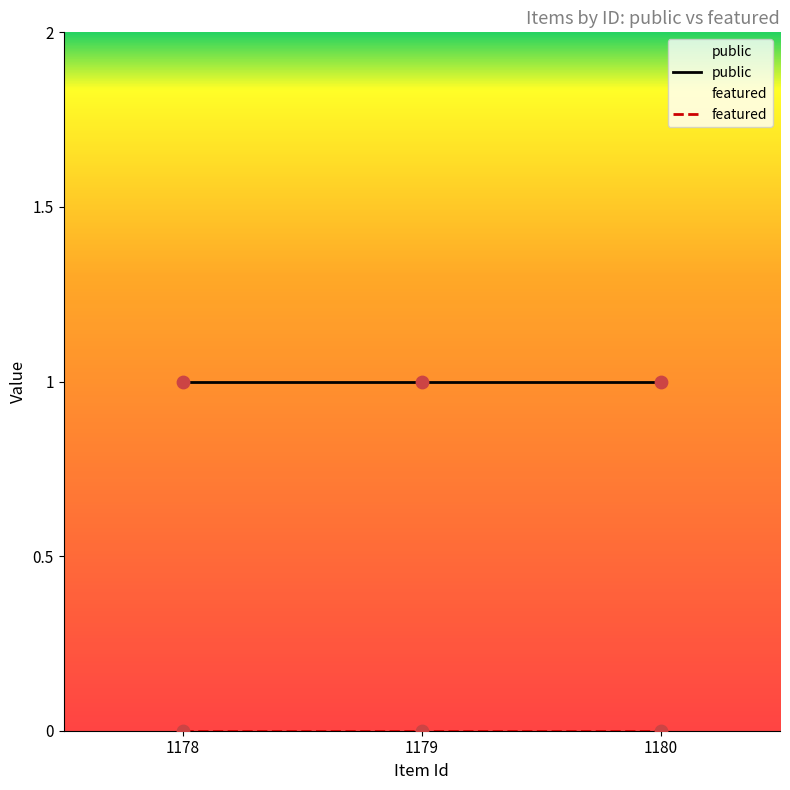

What is the total value across all series at 1180?

1